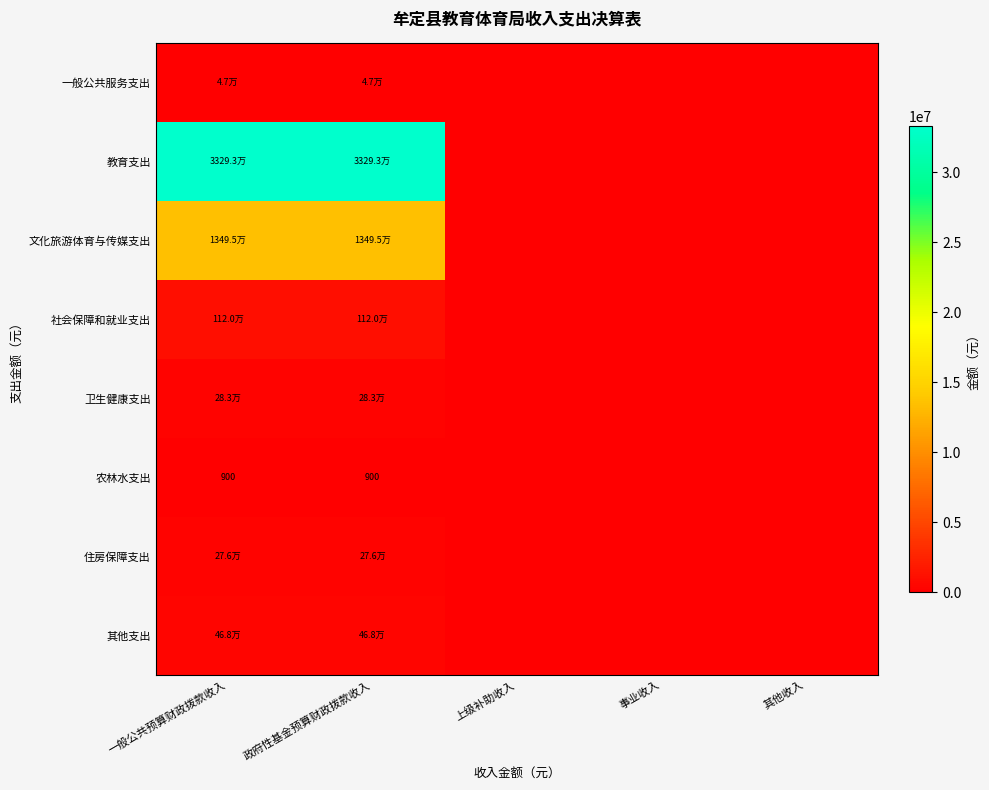

The value of 社会保障和就业支出 at 事业收入 is -579143.5. True or false?

False